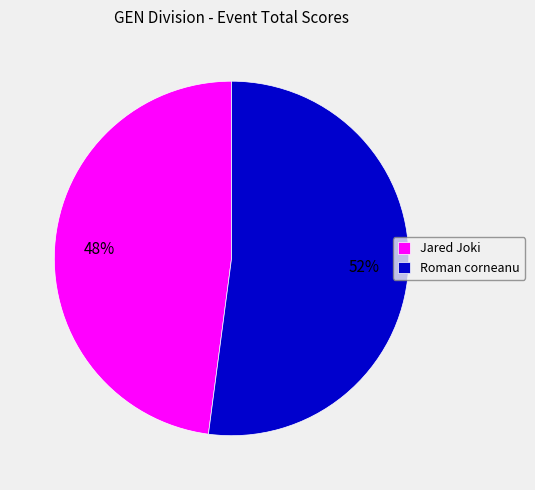

What percentage is the Roman corneanu slice, to the nearest percent?

52%